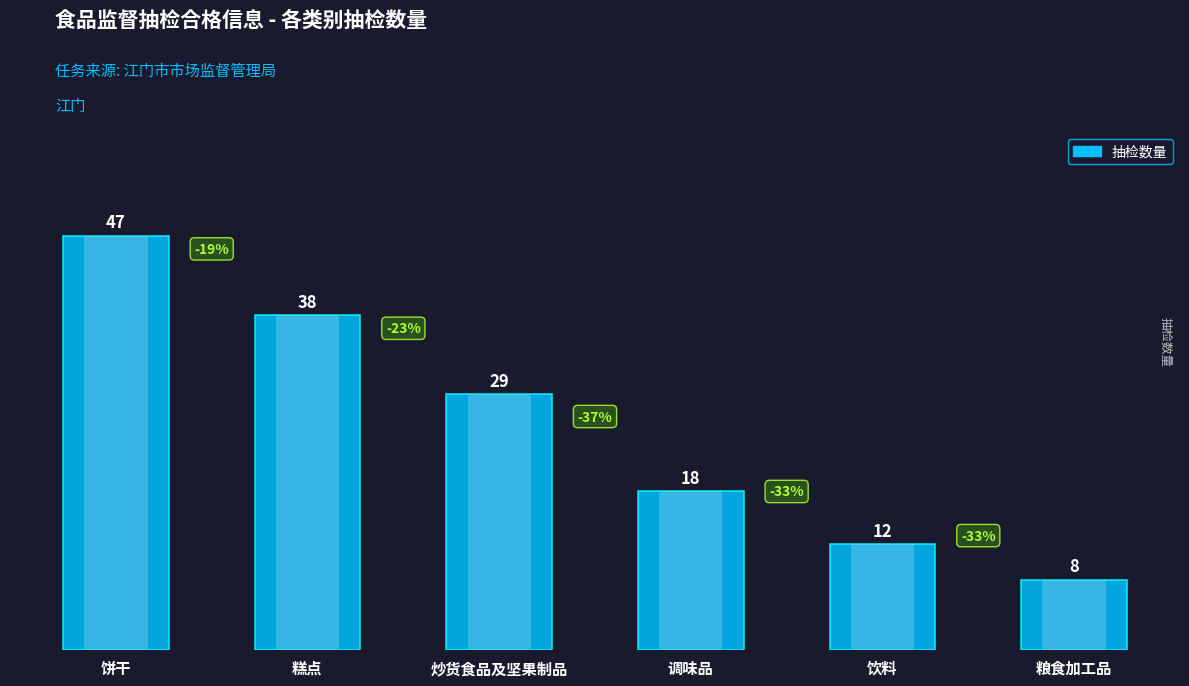

What position from the left is 饼干?

1